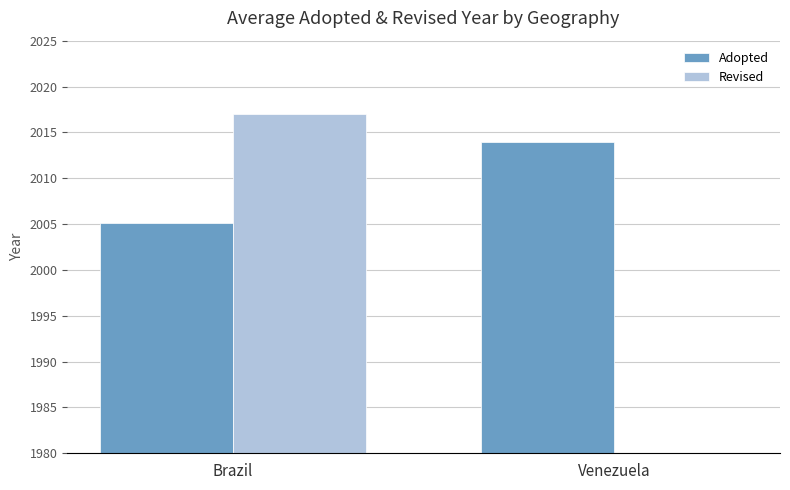

How many series are shown in this chart?

2